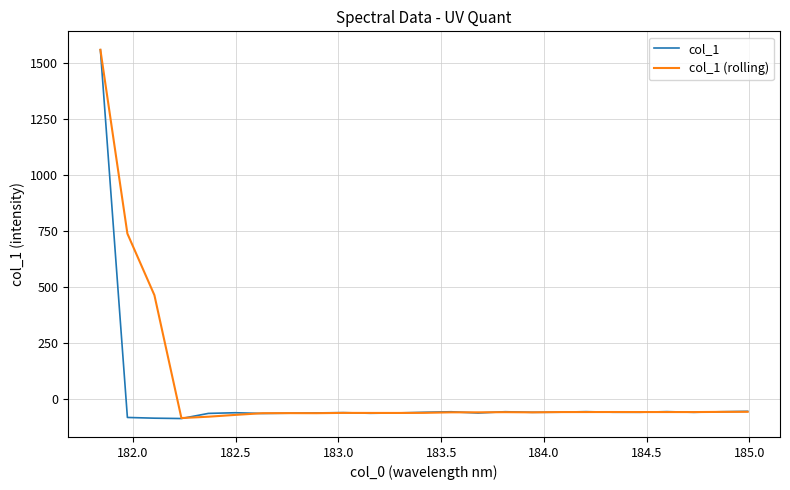

What is the maximum value for col_1?

1560.8